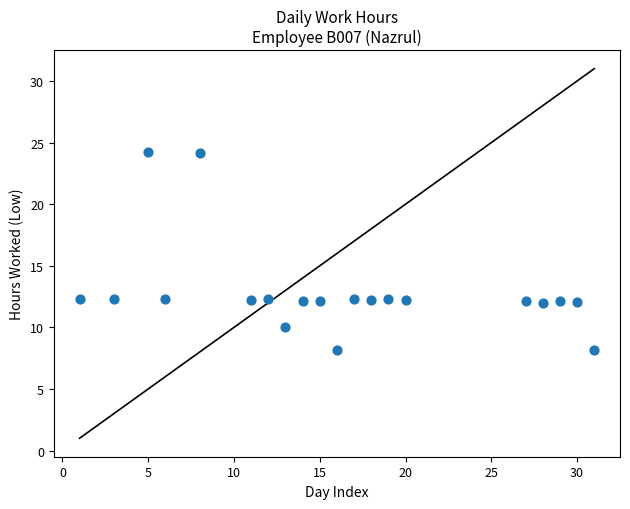

What is the range of Y values (max minus min)?

16.1